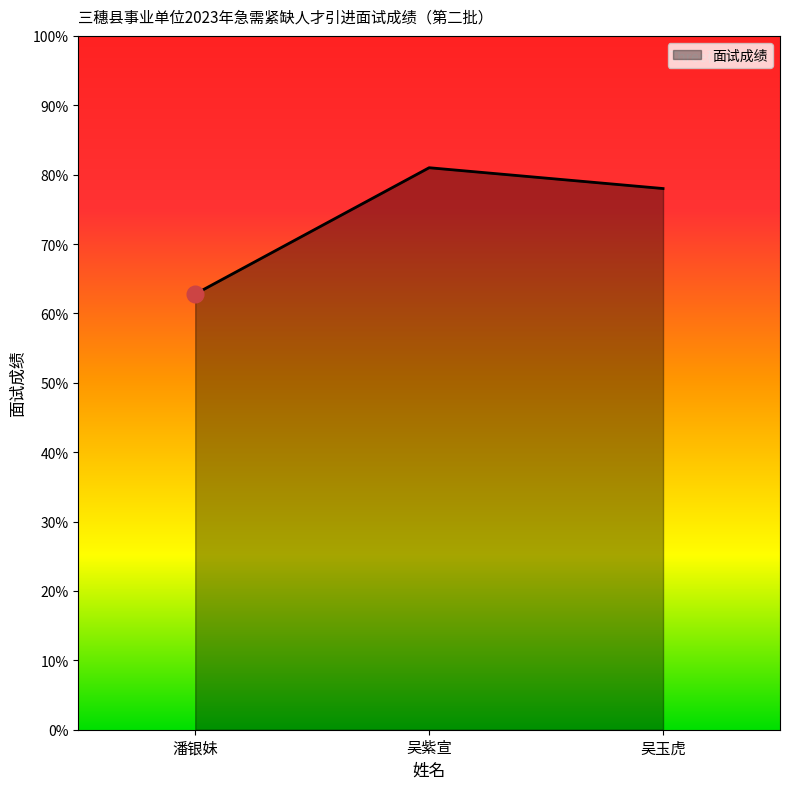

Reading left to right, extract all data points from this chart.

潘银妹=62.8	吴紫宣=81.0	吴玉虎=78.0